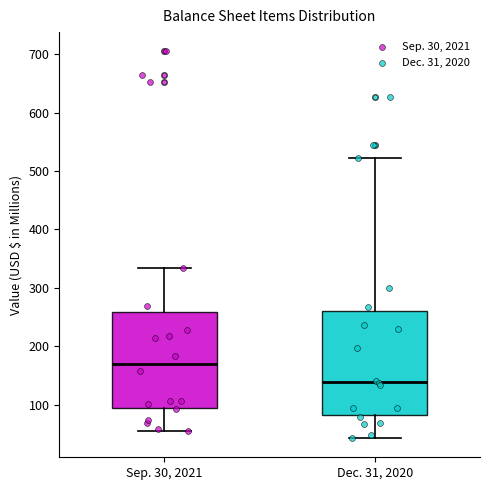

Reading left to right, transcribe this box plot: for each box, give where its median line is, the range the box spans, and where its two whiskers end, as read against the y-axis. The values are not printed on the chart, so give them approximately, as read against the axis.

Sep. 30, 2021: median 170, box 90 to 260, whiskers 60 to 330
Dec. 31, 2020: median 140, box 80 to 260, whiskers 40 to 520